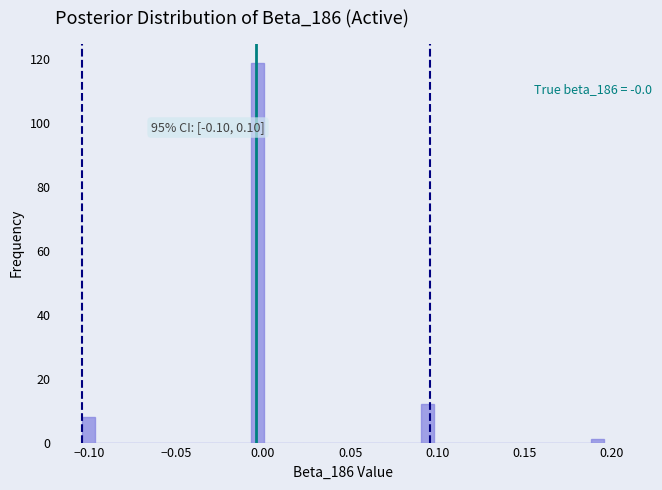

Around what value on the x-axis is the tallest bar? Give the approximate position of its centre, as read against the axis.

-0.005